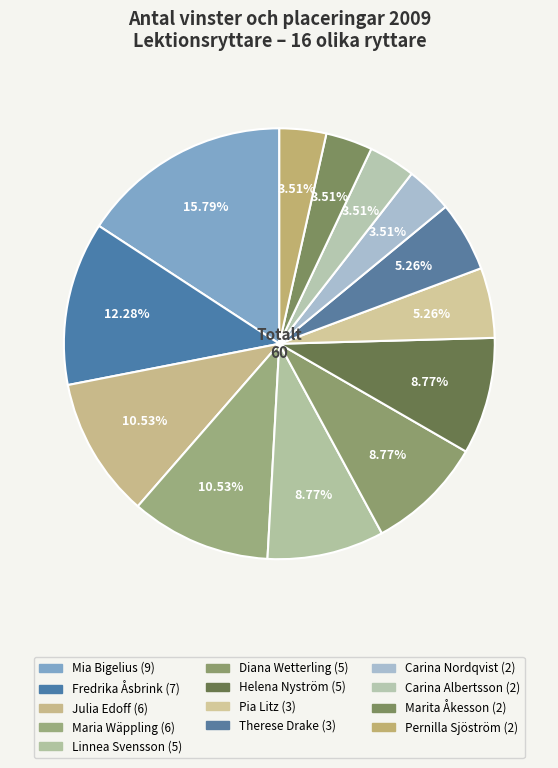

The Carina Nordqvist slice represents 9% of the pie. True or false?

False